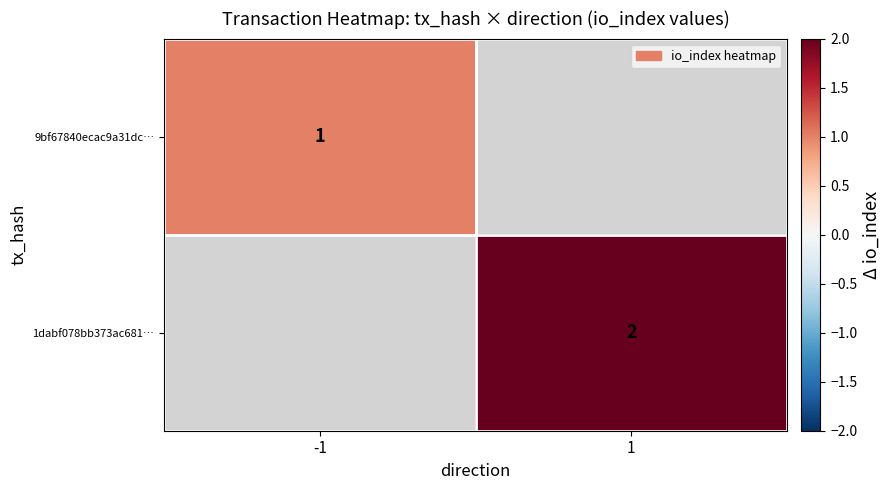

Is it true that 1dabf078bb373ac681… equals 2 at 1?

True